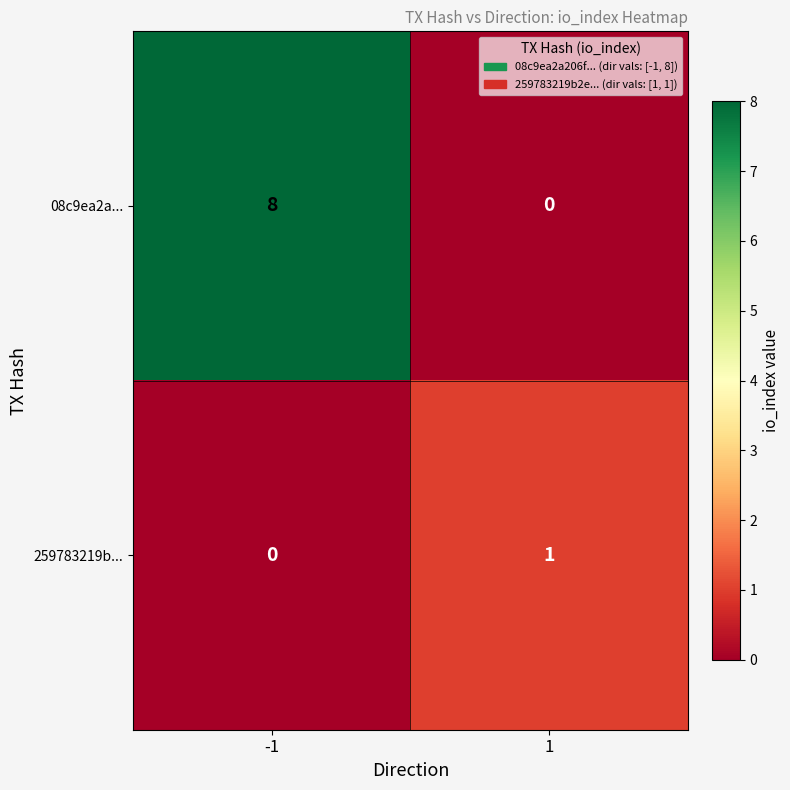

How many series are shown in this chart?

2